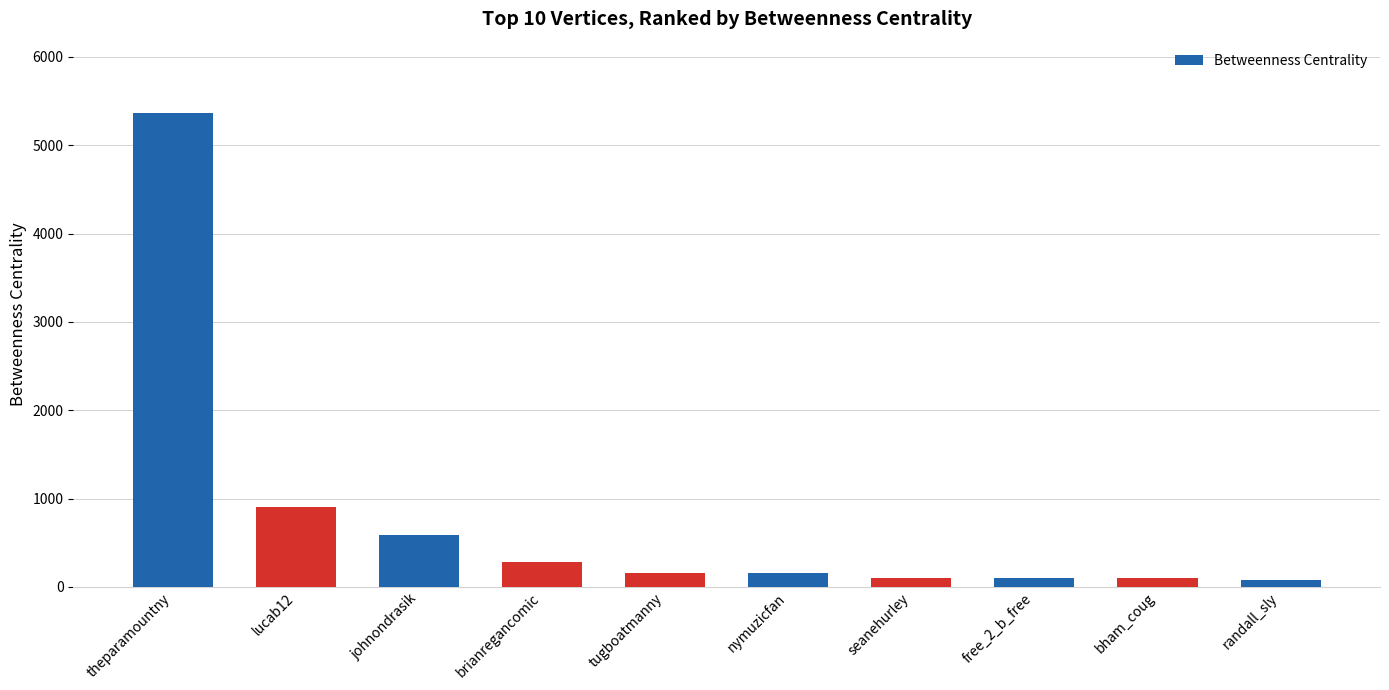

What is the maximum value shown in the chart?

5368.0